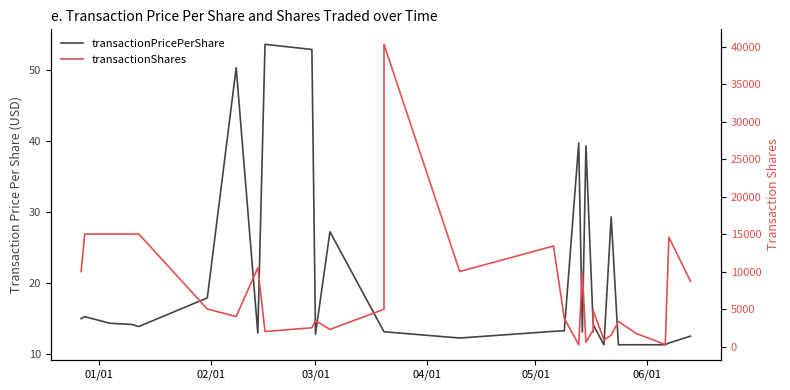

Rank the series by their average value, from lowest to highest.

transactionPricePerShare, transactionShares